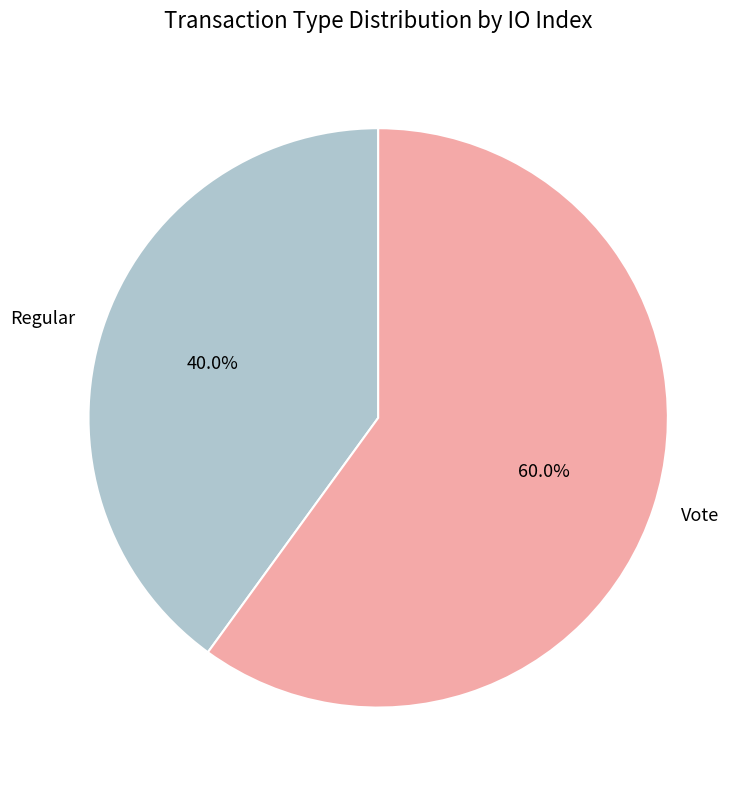

Between Vote and Regular, which is larger?

Vote